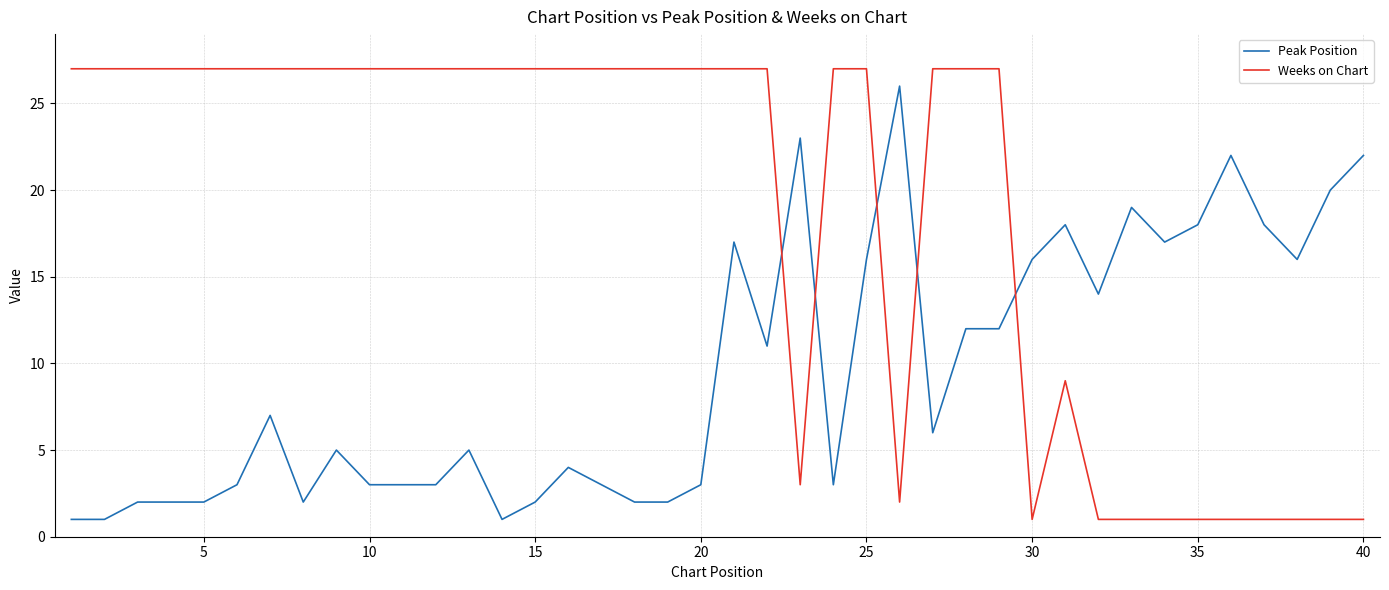

What is the difference between the maximum and minimum values in the Peak Position series?

25